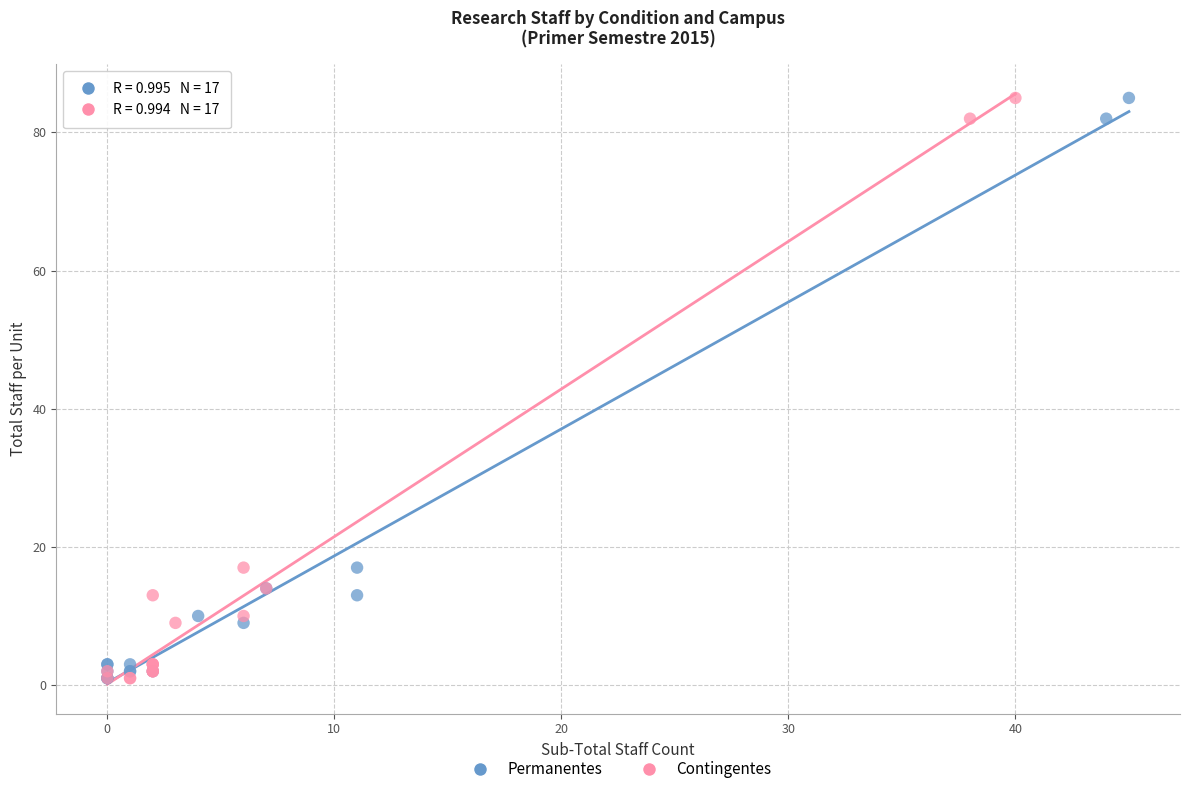

What are all the series names shown in the legend?

Permanentes, Contingentes